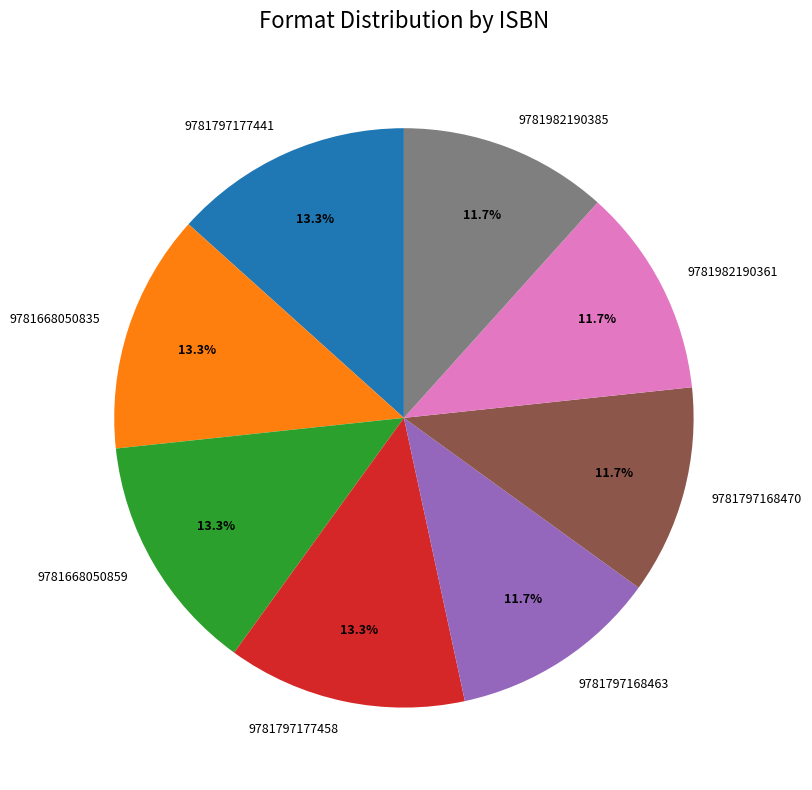

Count the number of slices in the pie.

8